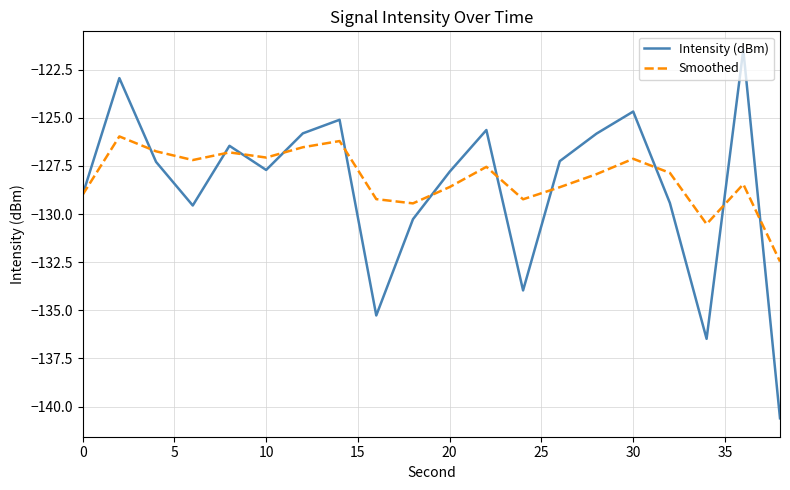

What is the maximum value shown in the chart?

-121.5